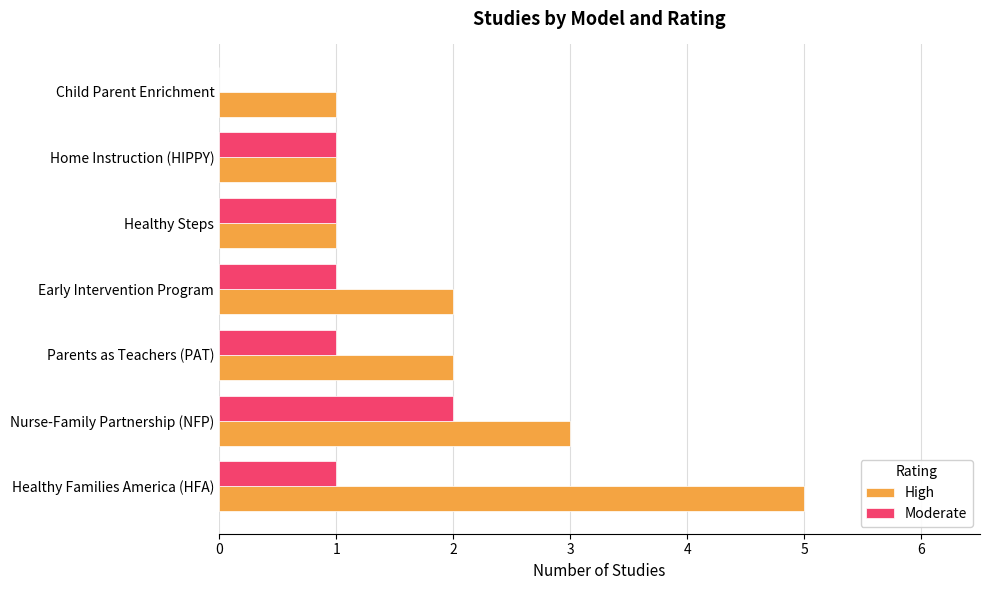

What is the average value of the High series?

2